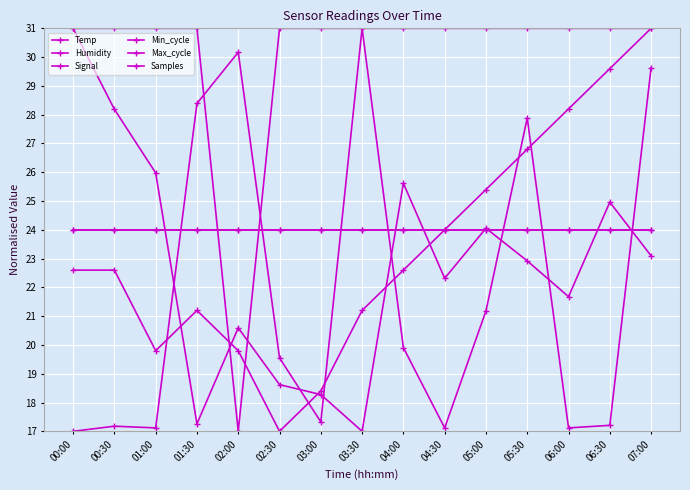

Which series has the largest total across all categories?

Signal